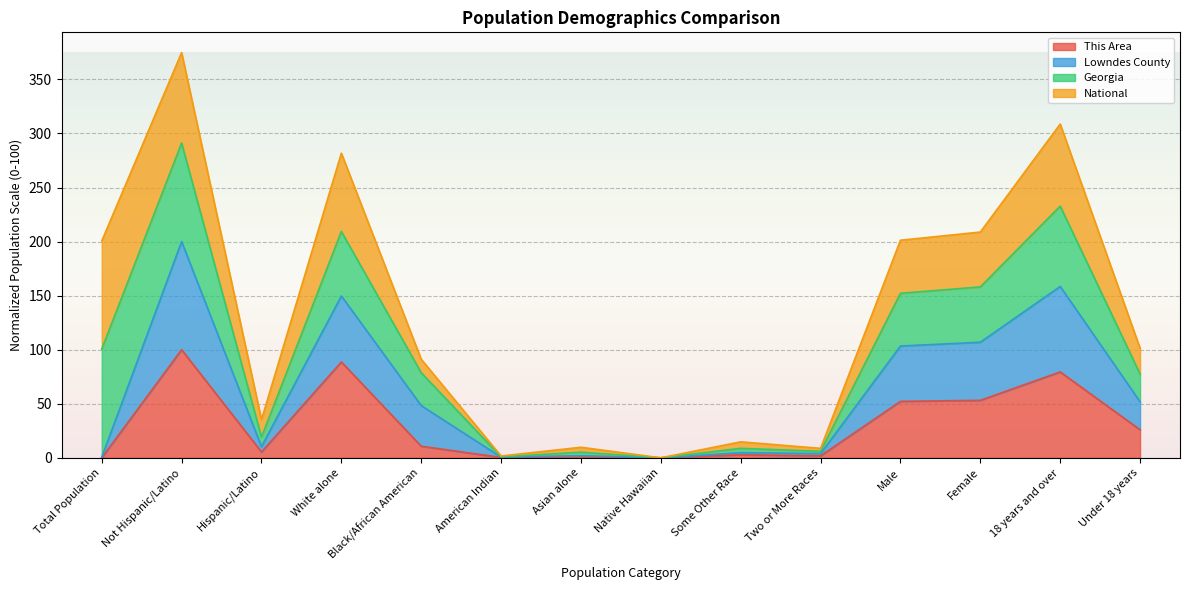

At which label does Lowndes County reach its minimum?

Native Hawaiian